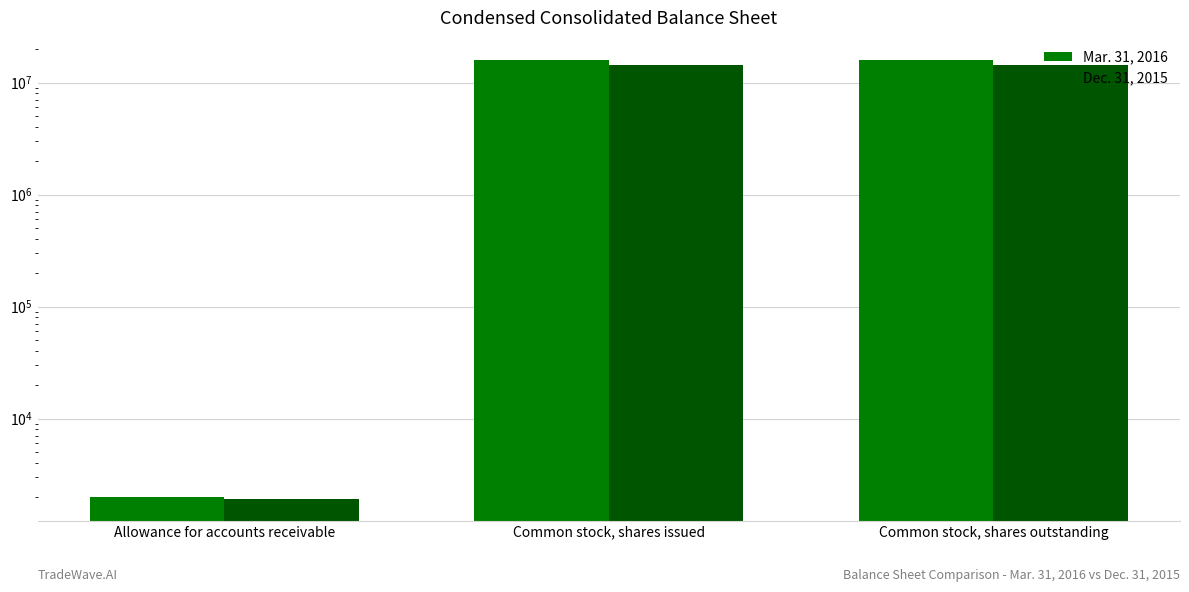

Reading left to right, transcribe all the data shown in this chart.

Mar. 31, 2016: 1975	15992785	15992785
Dec. 31, 2015: 1920	14446967	14446967